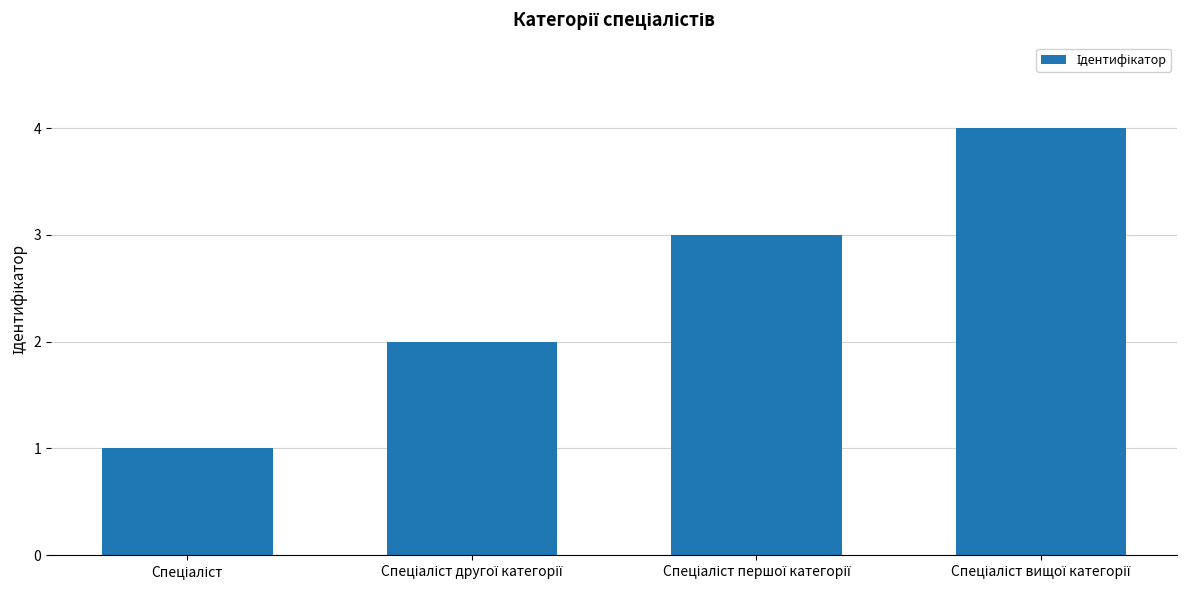

Reading left to right, transcribe all the data shown in this chart.

1	2	3	4